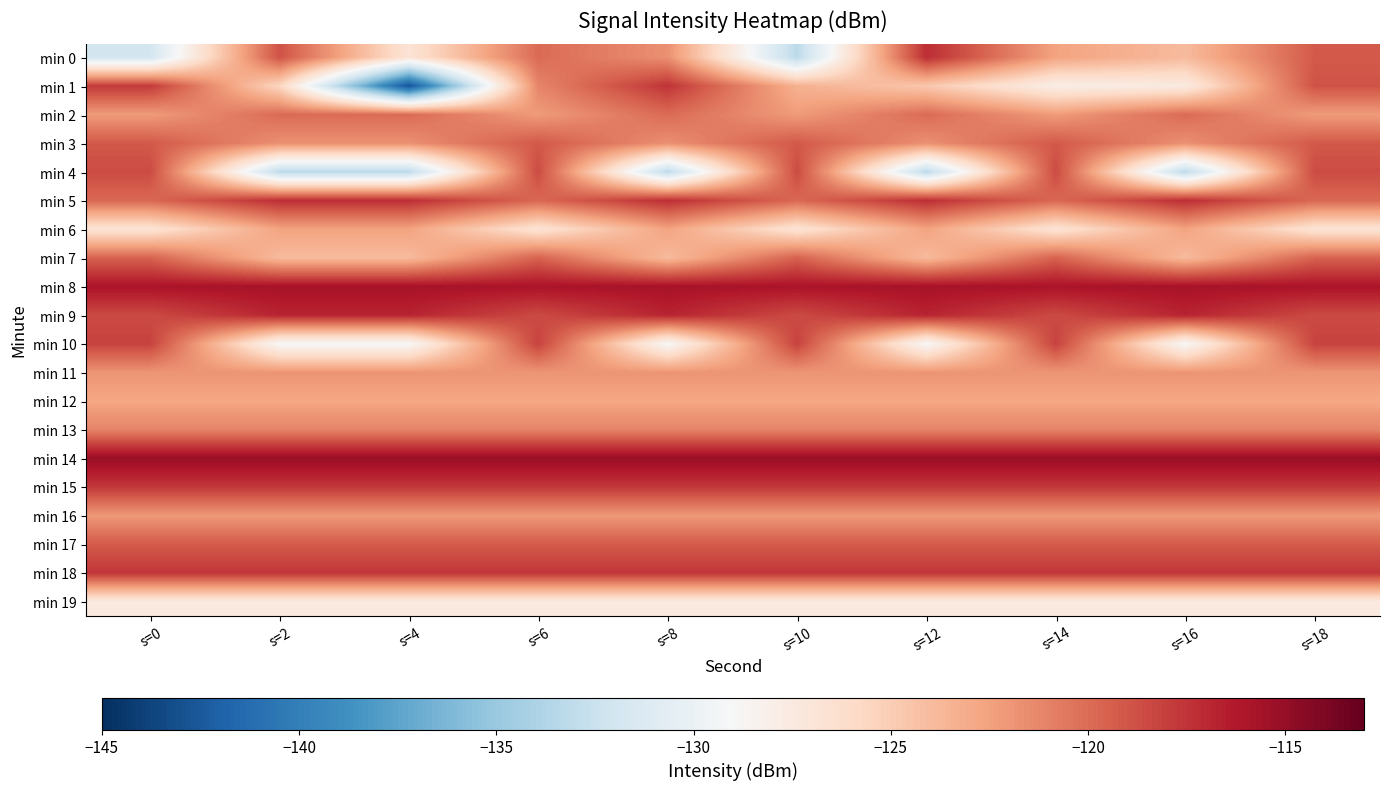

Which series has the widest spread of values?

min 1